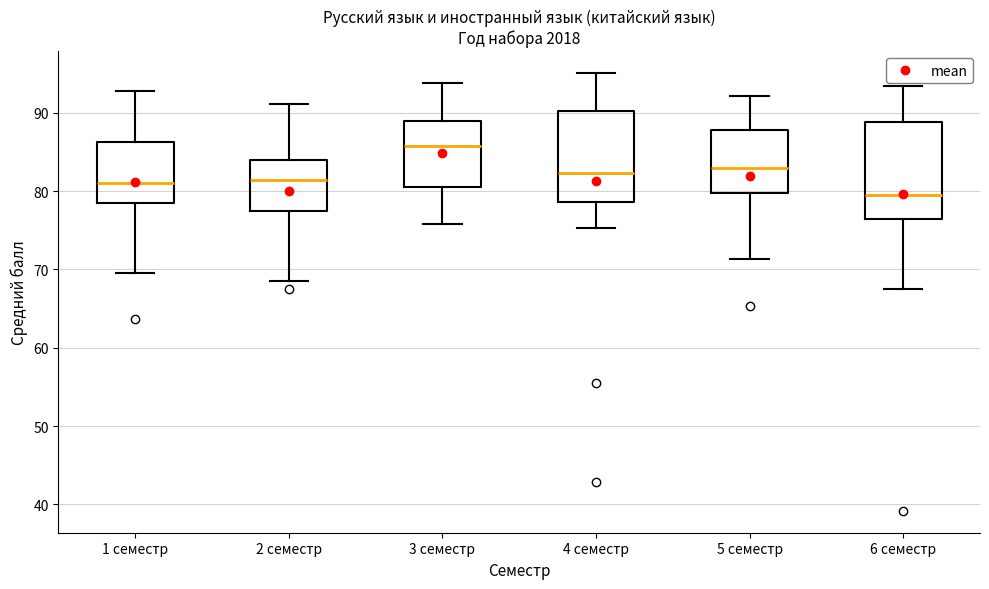

Reading left to right, transcribe this box plot: for each box, give where its median line is, the range the box spans, and where its two whiskers end, as read against the y-axis. The values are not printed on the chart, so give them approximately, as read against the axis.

1 семестр: median 81, box 78 to 86, whiskers 70 to 93
2 семестр: median 81, box 77 to 84, whiskers 69 to 91
3 семестр: median 86, box 81 to 89, whiskers 76 to 94
4 семестр: median 82, box 79 to 90, whiskers 75 to 95
5 семестр: median 83, box 80 to 88, whiskers 71 to 92
6 семестр: median 80, box 76 to 89, whiskers 68 to 93